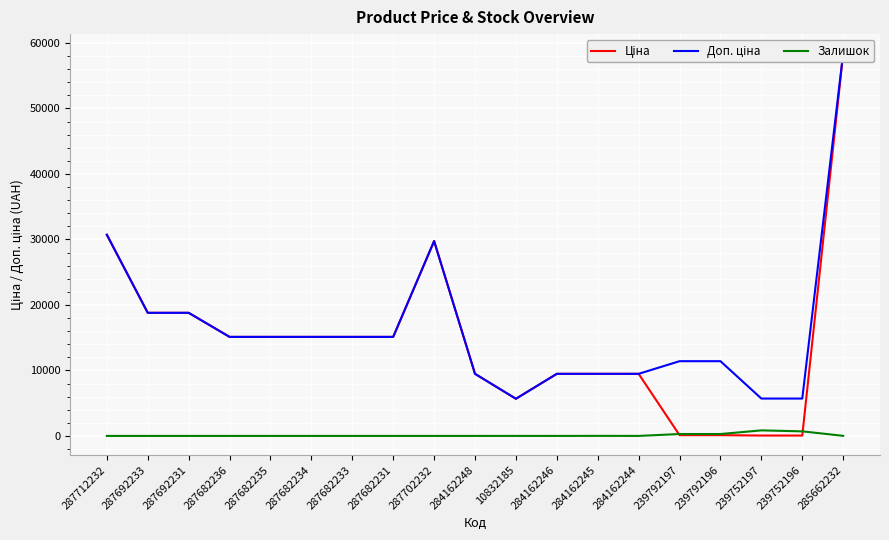

What is the label of the 6th point from the left?

287682234